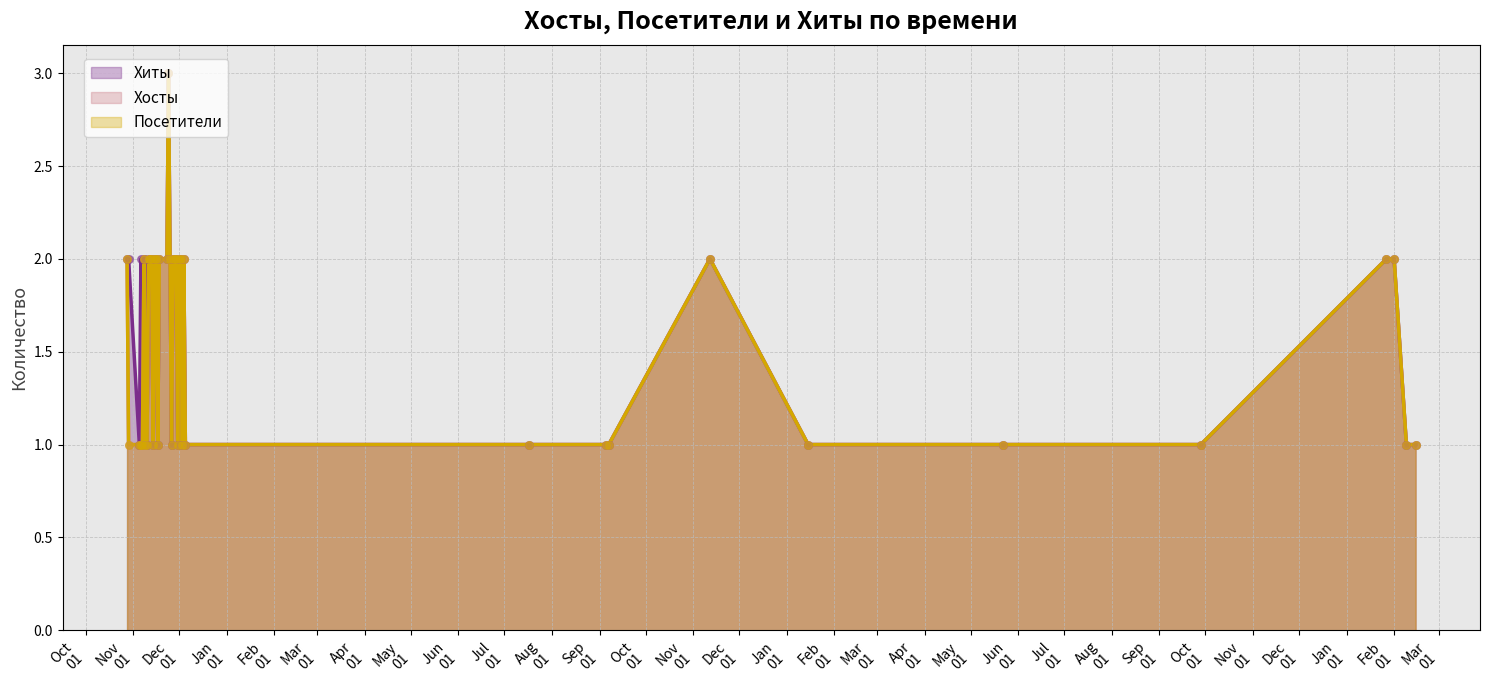

At how many categories does at least one series exceed 2?

1